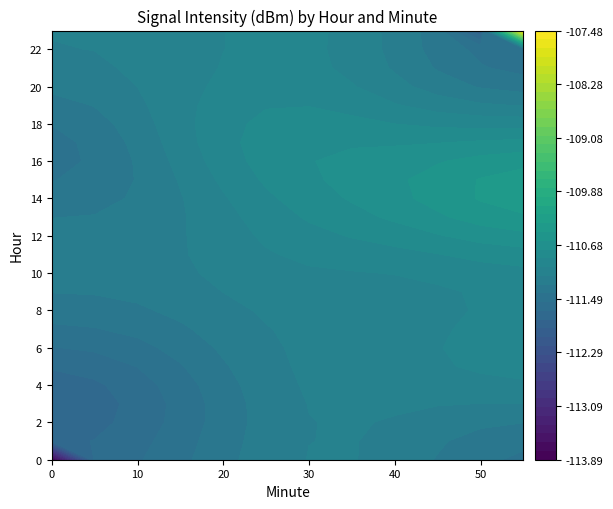

At which label does 0 first exceed -109?

10